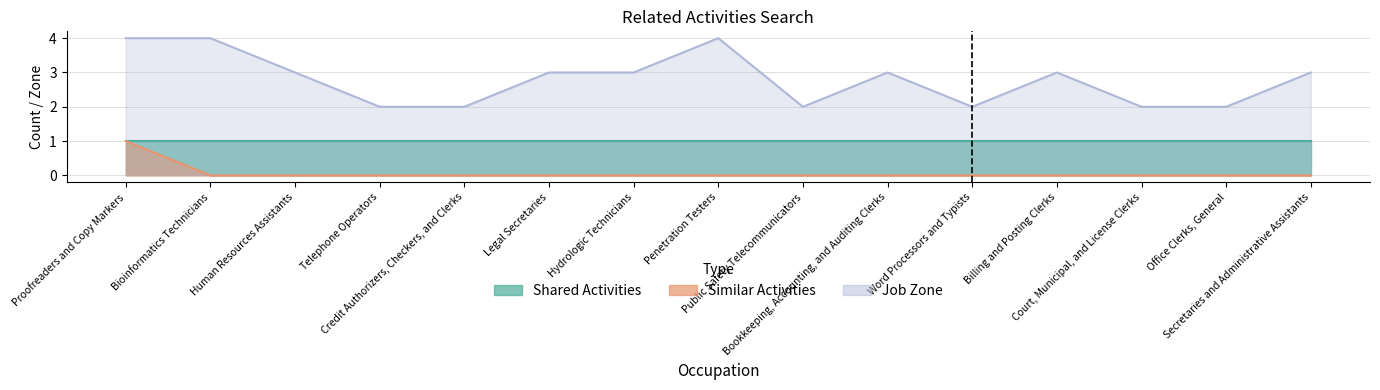

How many interior local peaks does the Job Zone series have?

3